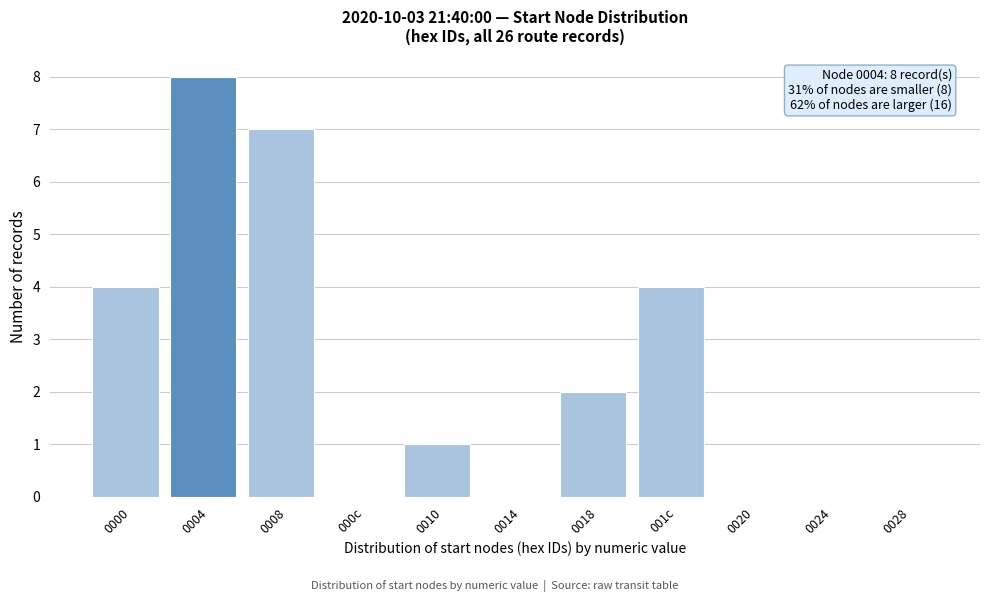

Reading left to right, list all the values displayed in this chart.

0000=4	0004=8	0008=7	000c=0	0010=1	0014=0	0018=2	001c=4	0020=0	0024=0	0028=0